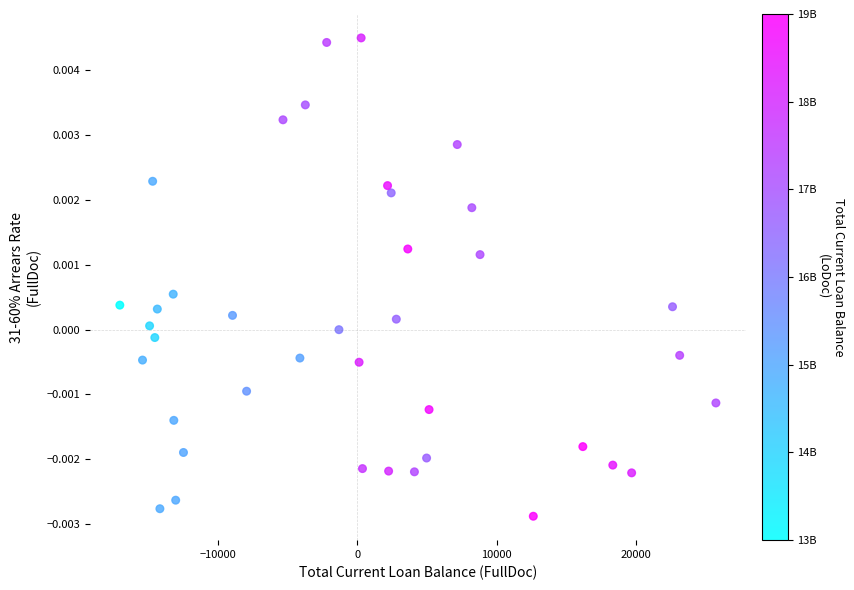

How many points are shown in the scatter plot?

39